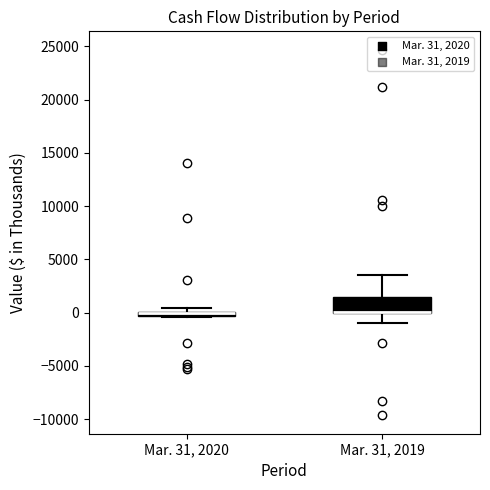

Where does the upper whisker of the box for Mar. 31, 2019 end on the y-axis? The values are not printed on the chart, so give them approximately, as read against the axis.

3500